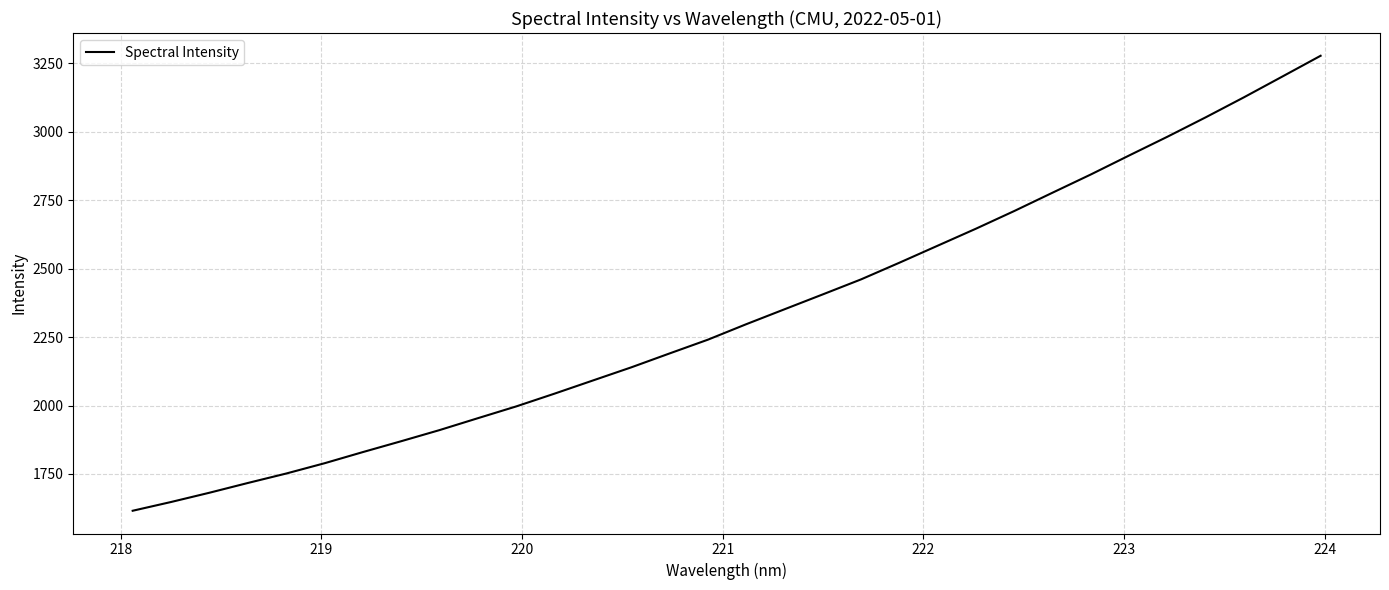

What is the smallest value displayed?

1615.6